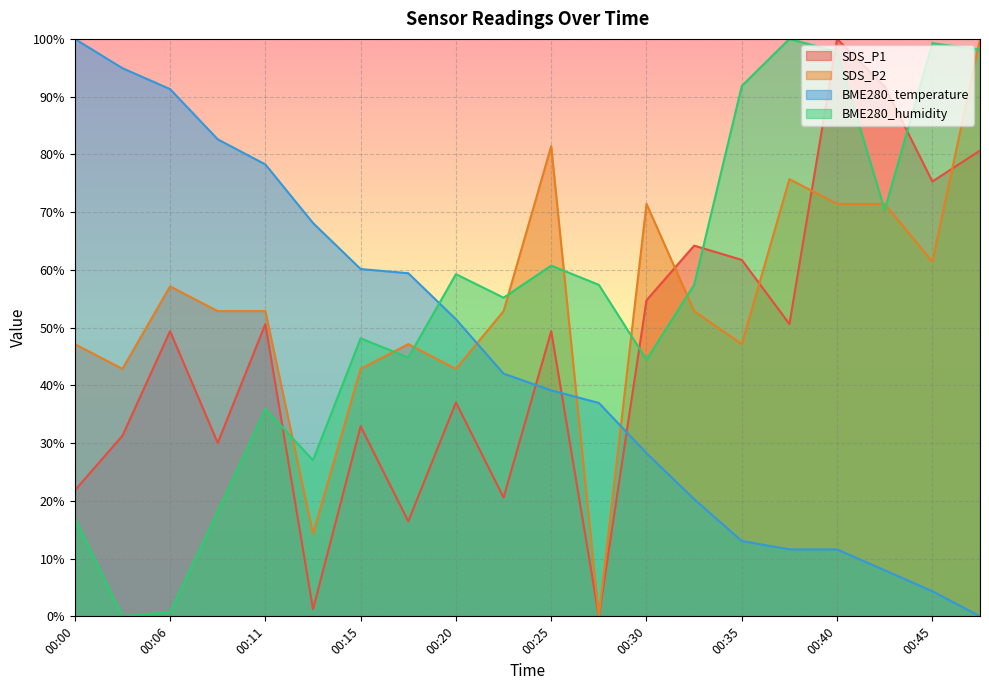

Which category has the highest value in the BME280_humidity series?

00:38